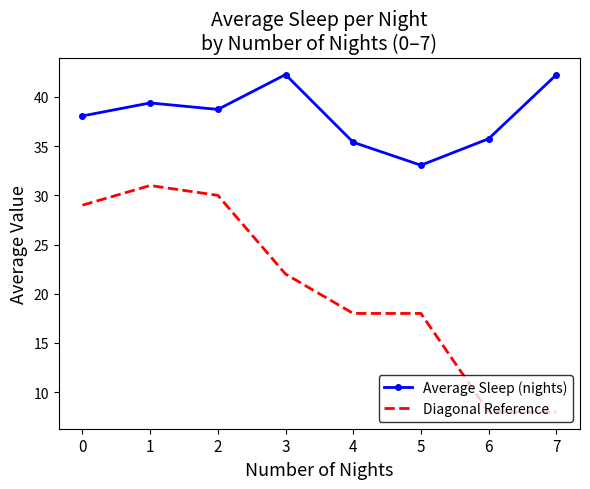

At which category is the sum across all series the highest?

1